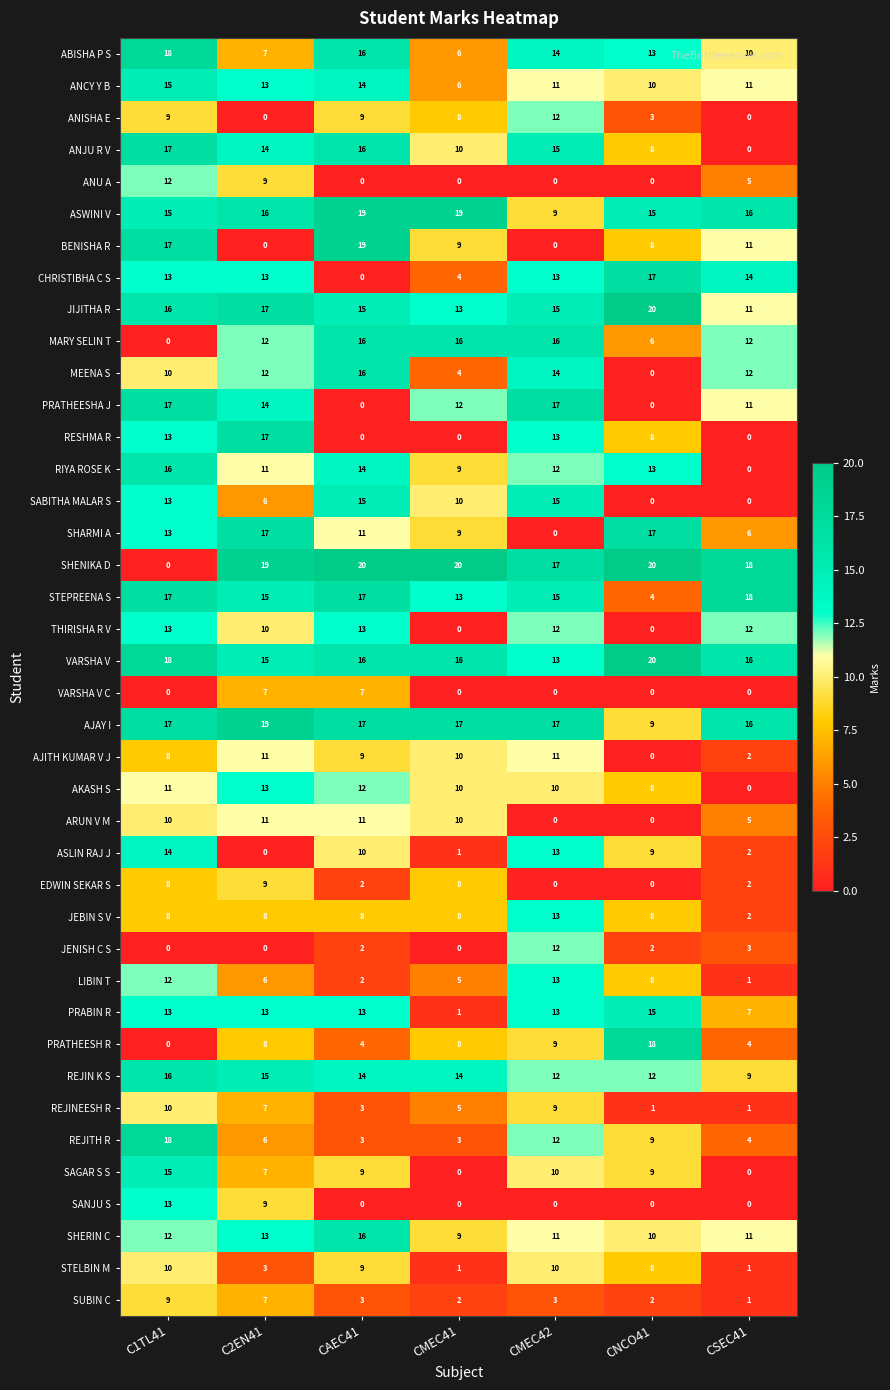

How many categories are shown in the chart?

7